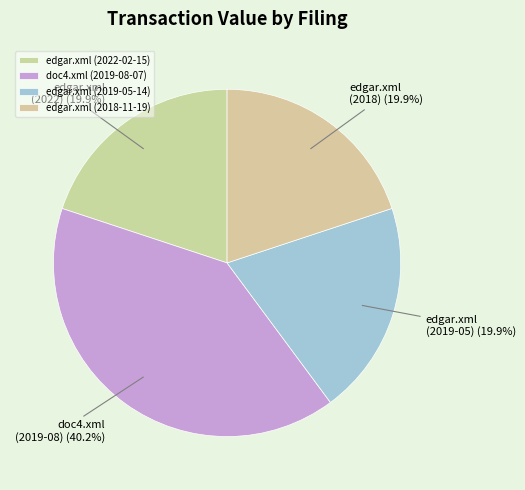

True or false: doc4.xml (2019-08-07) accounts for 47% of the total.

False